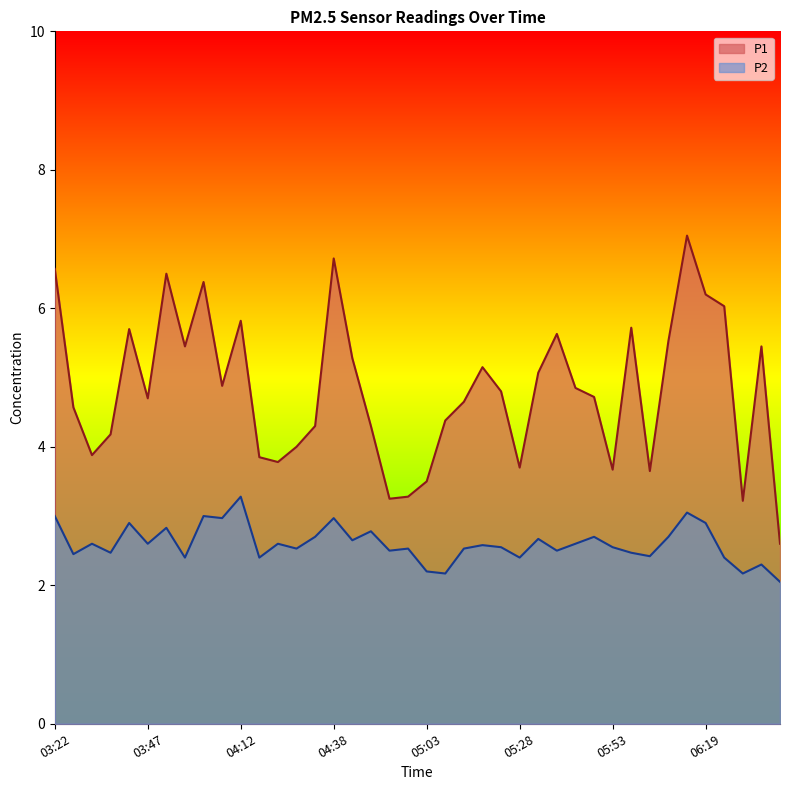

What are all the series names shown in the legend?

P1, P2